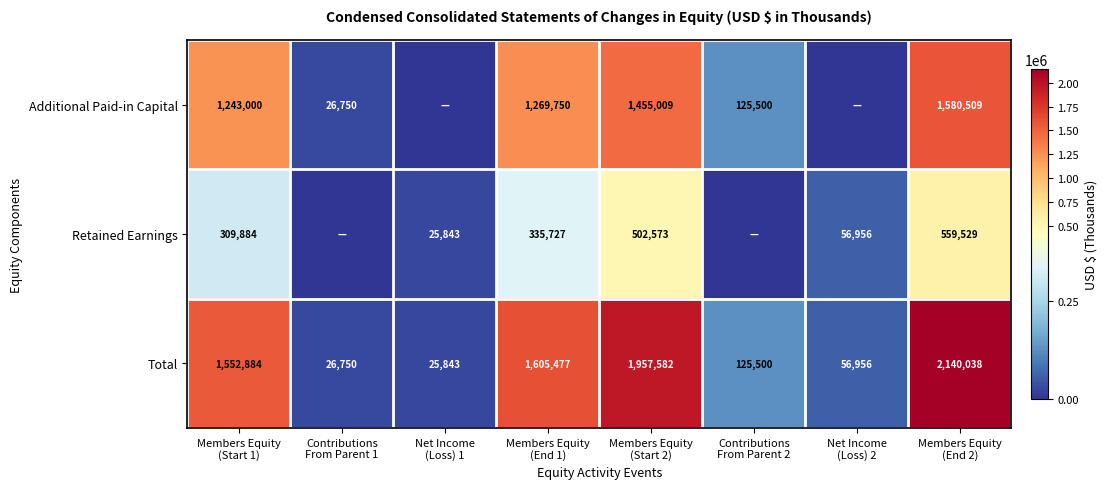

What is the average value of the Total series?

936379